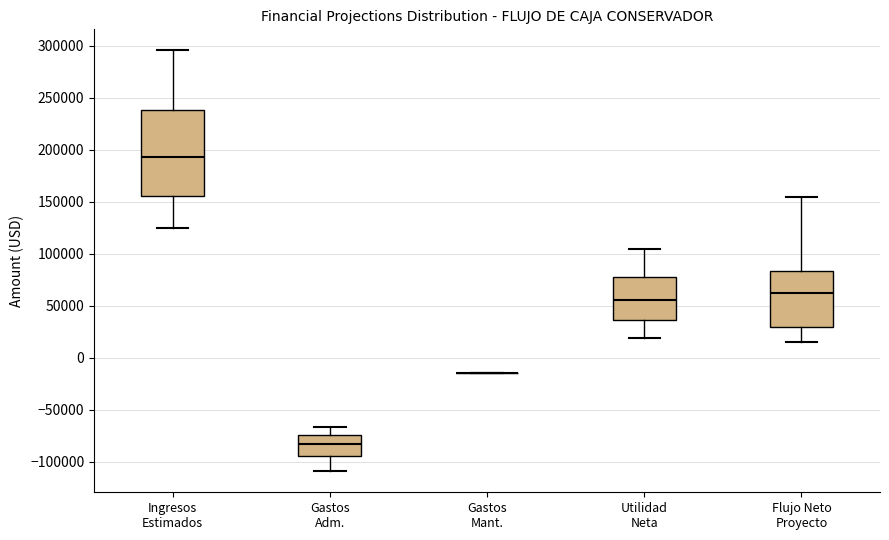

Where does the upper whisker of the box for Flujo Neto Proyecto end on the y-axis? The values are not printed on the chart, so give them approximately, as read against the axis.

155000